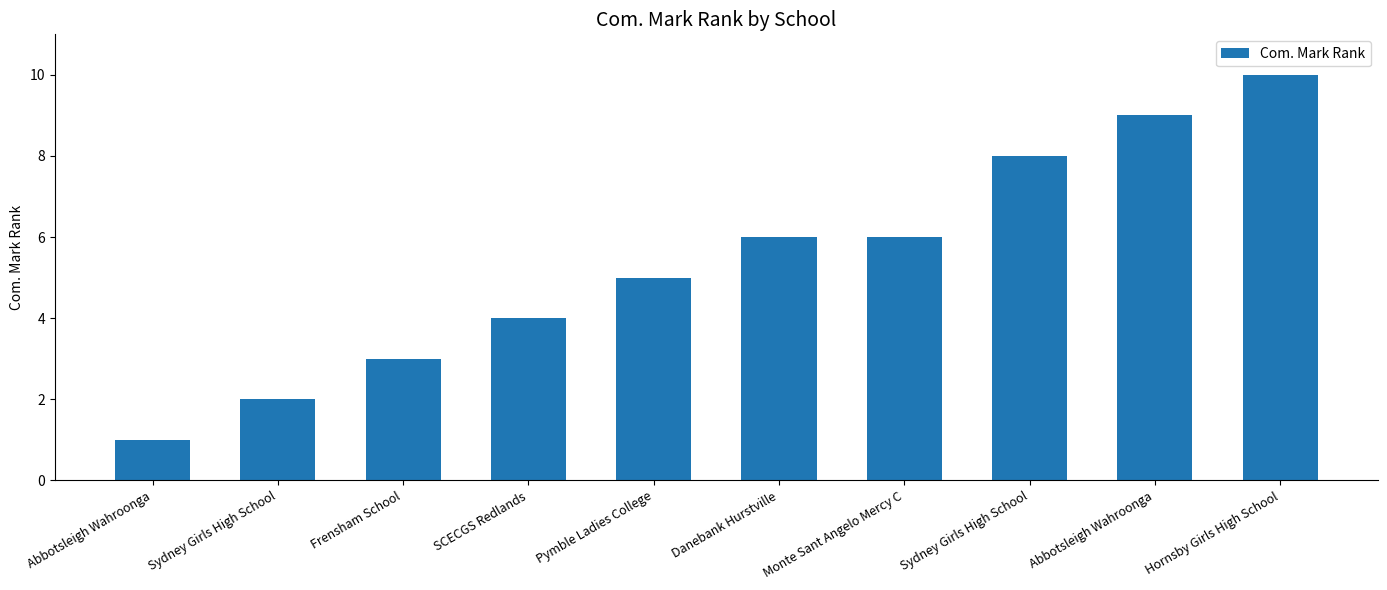

Count the number of categories in the chart.

10